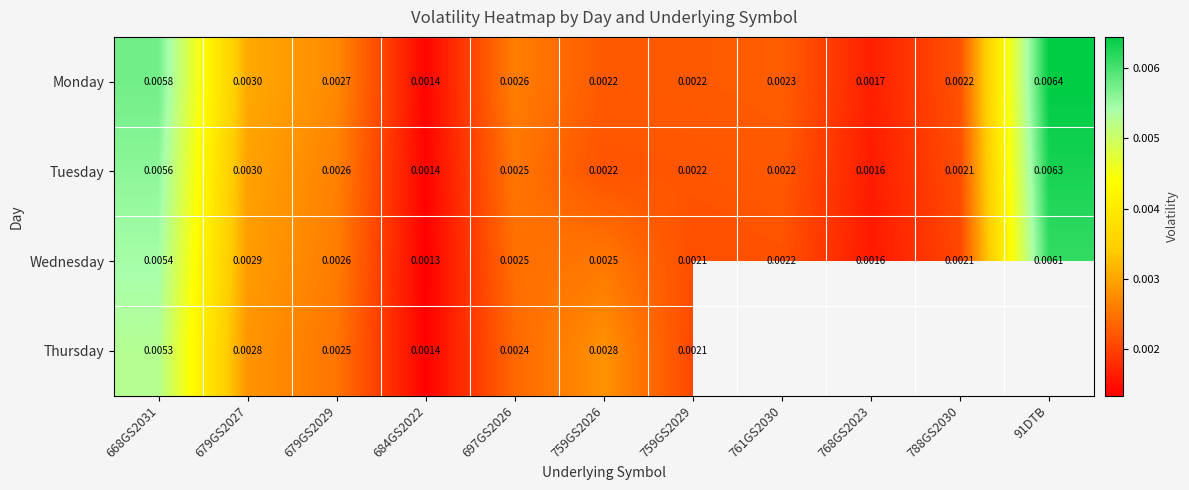

Is the value of Wednesday at 759GS2029 greater than the value of Thursday at 679GS2029?

No